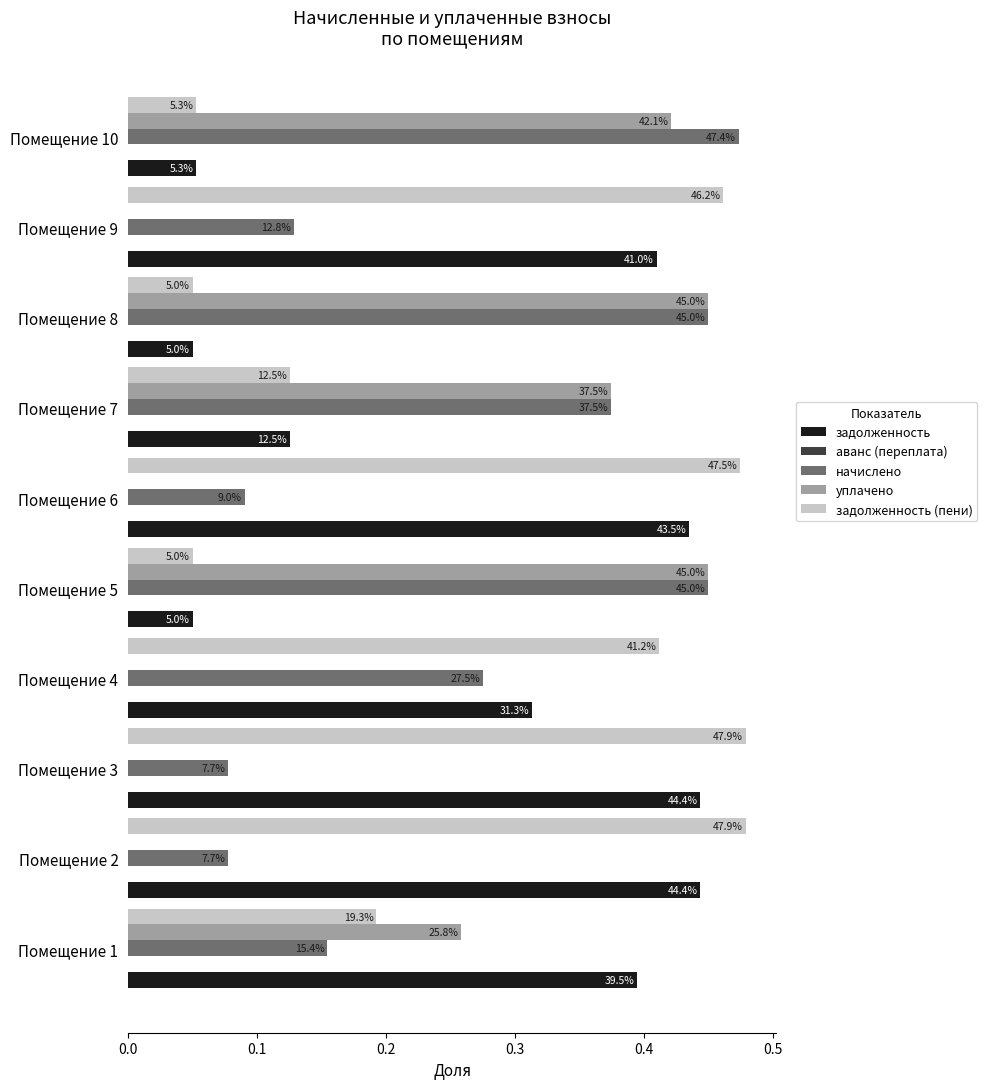

What is the difference between the maximum and second lowest values in the задолженность (пени) series?

0.4